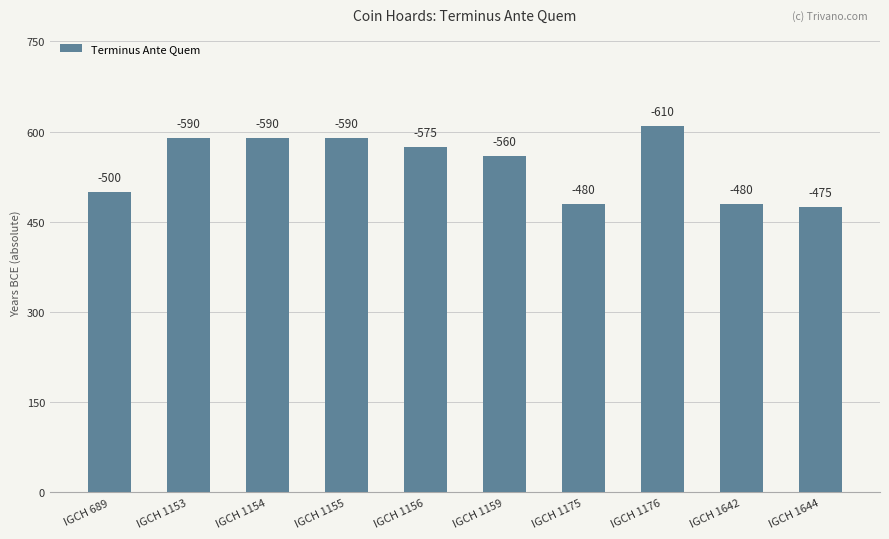

Does the chart contain any negative values?

No